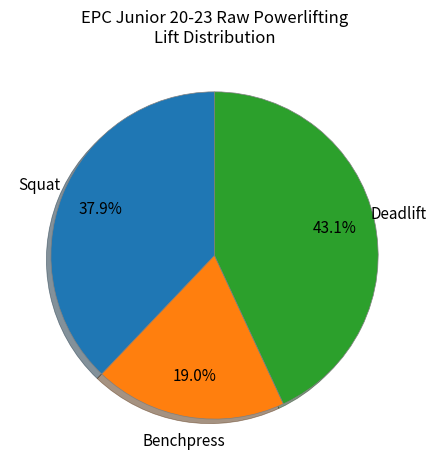

Which category has the biggest portion of the pie?

Deadlift